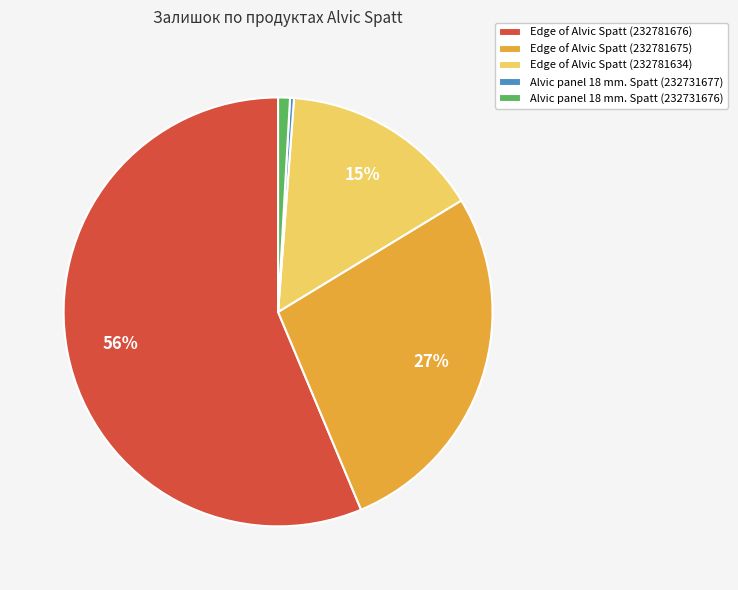

Combined, do Edge of Alvic Spatt (232781676) and Edge of Alvic Spatt (232781675) account for over 50%?

Yes